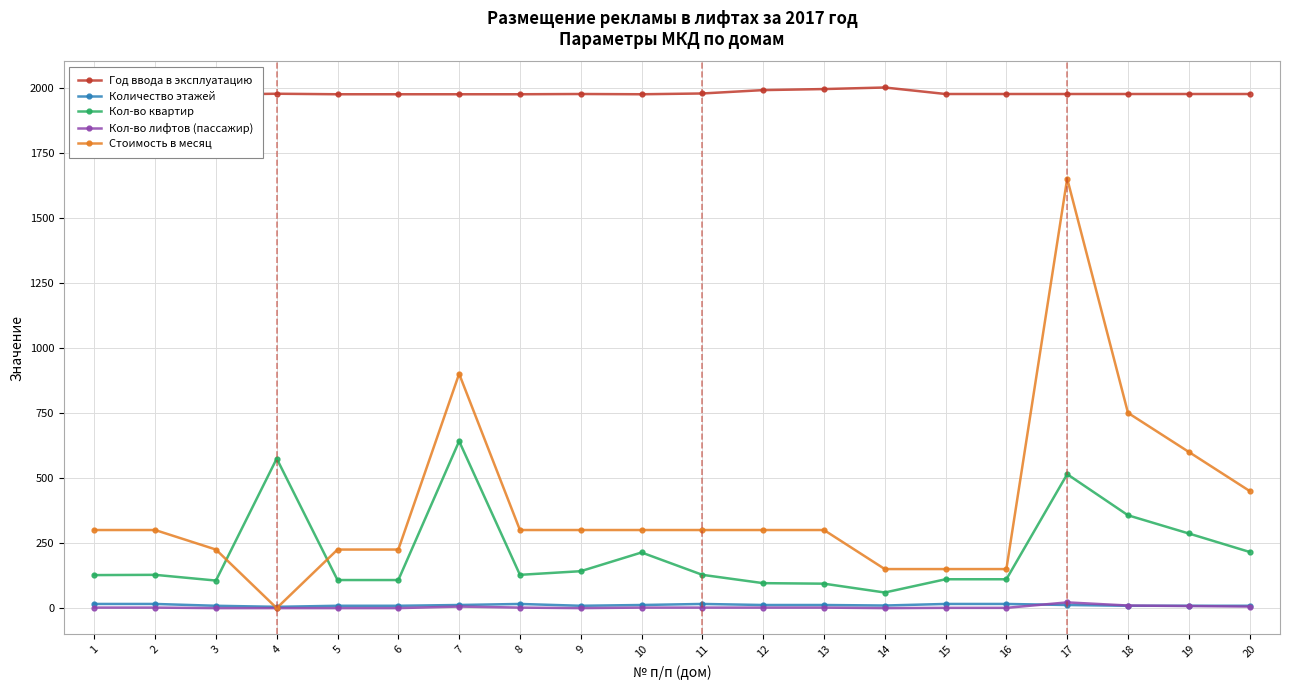

What is the value of the Кол-во лифтов (пассажир) point at the 17th from the left?

22.0